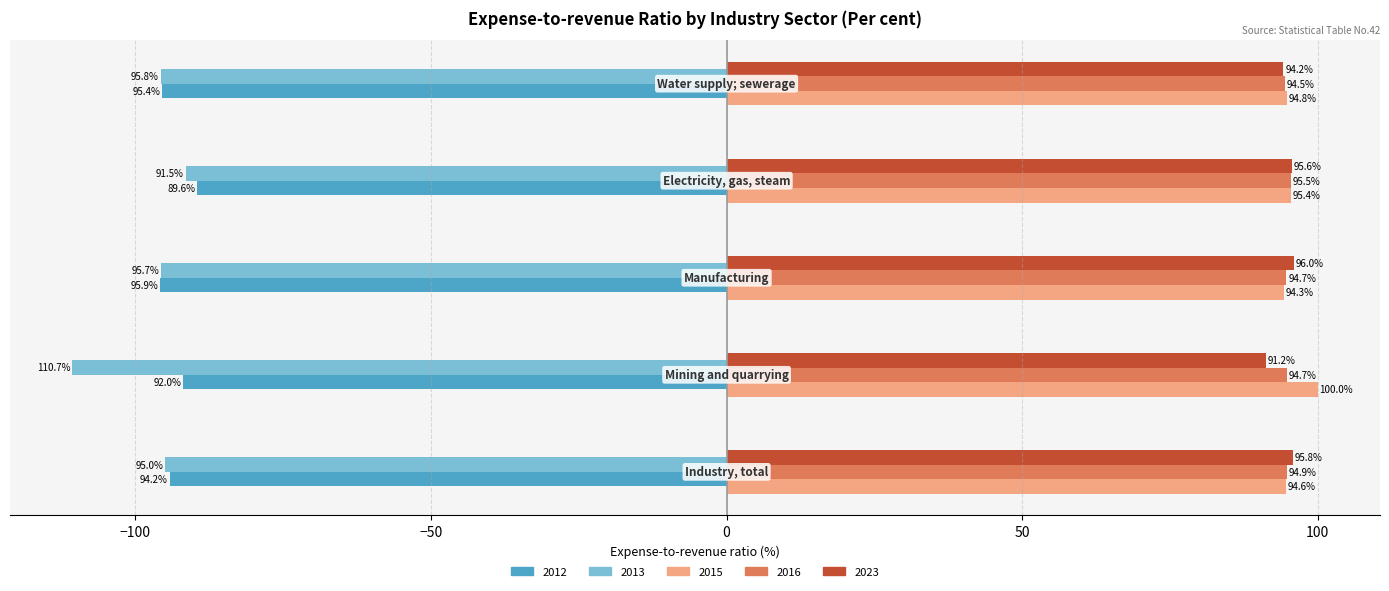

What is the maximum value shown in the chart?

100.0